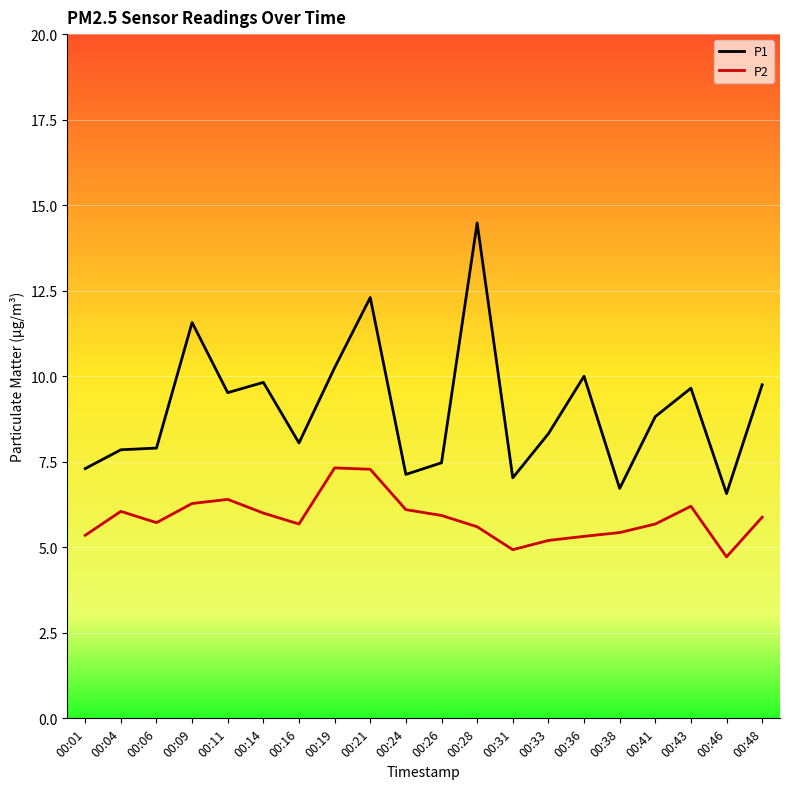

At which label is P1 closest to 10?

00:36